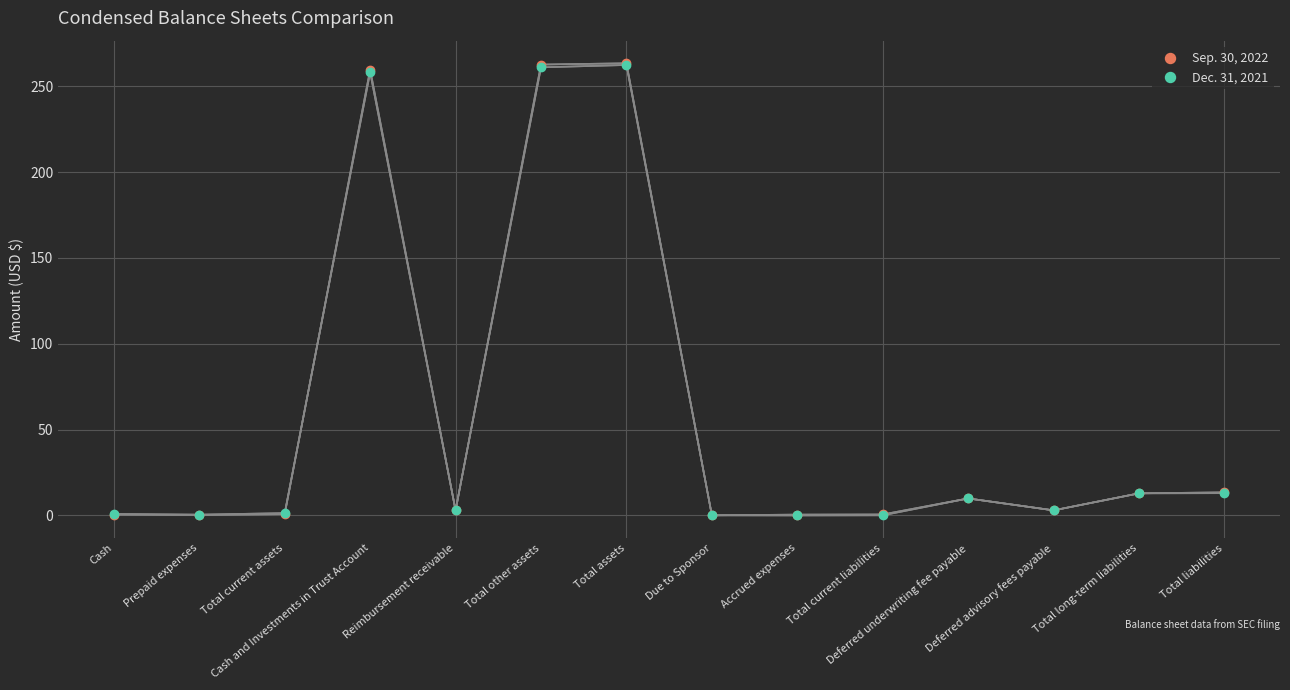

What is the total value across all series at Deferred underwriting fee payable?

19.8